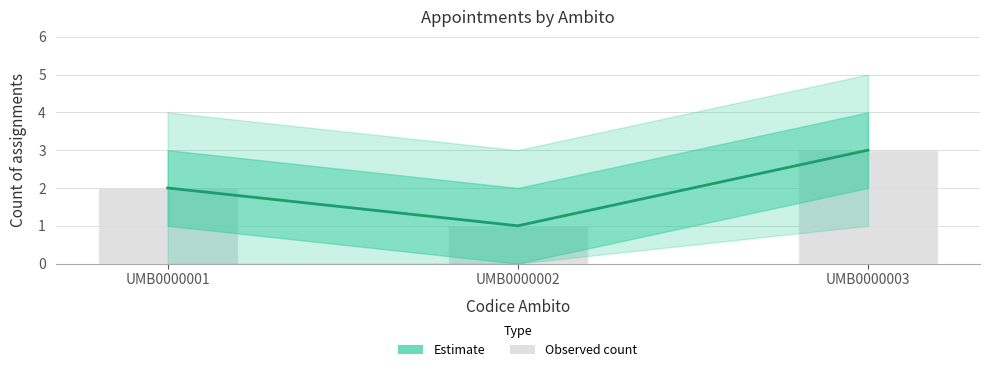

True or false: Estimate has a value of 1 at UMB0000002.

True